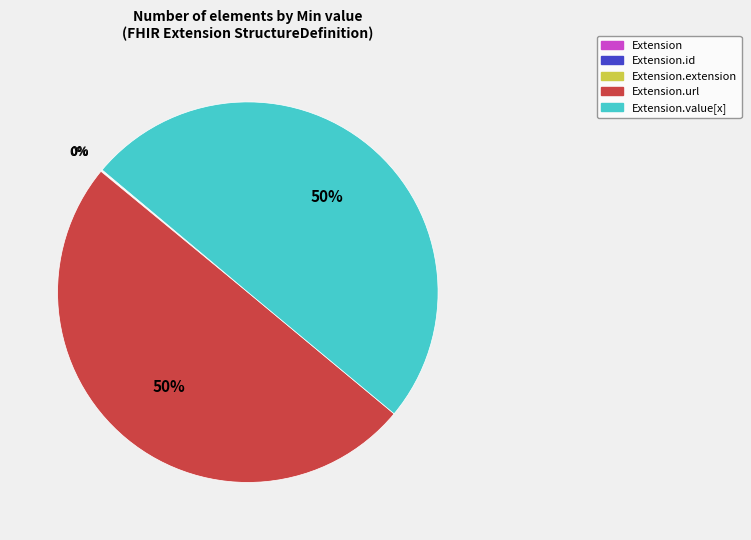

To the nearest percent, what is the average slice percentage?

20%